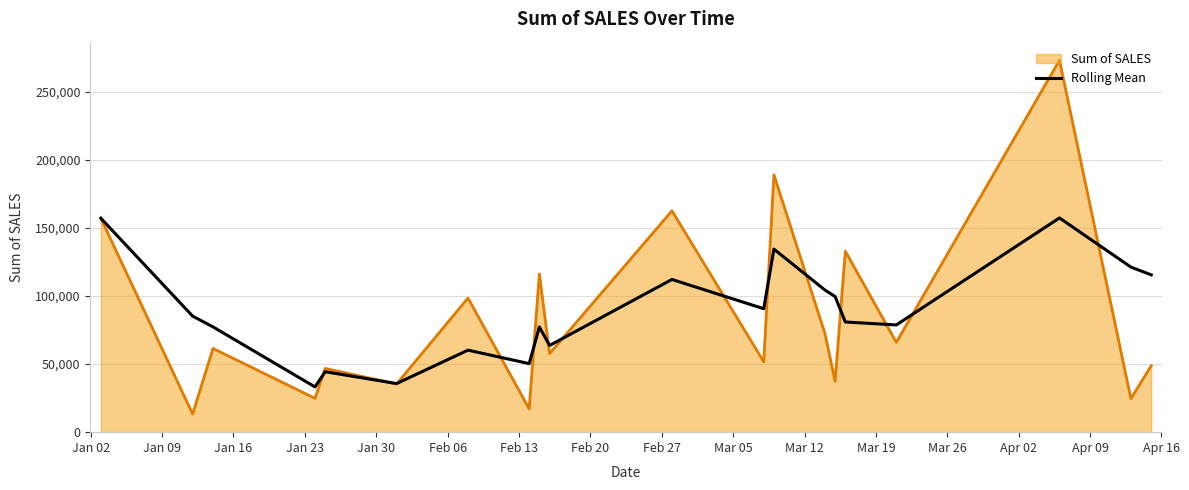

Which series has the widest spread of values?

Sum of SALES